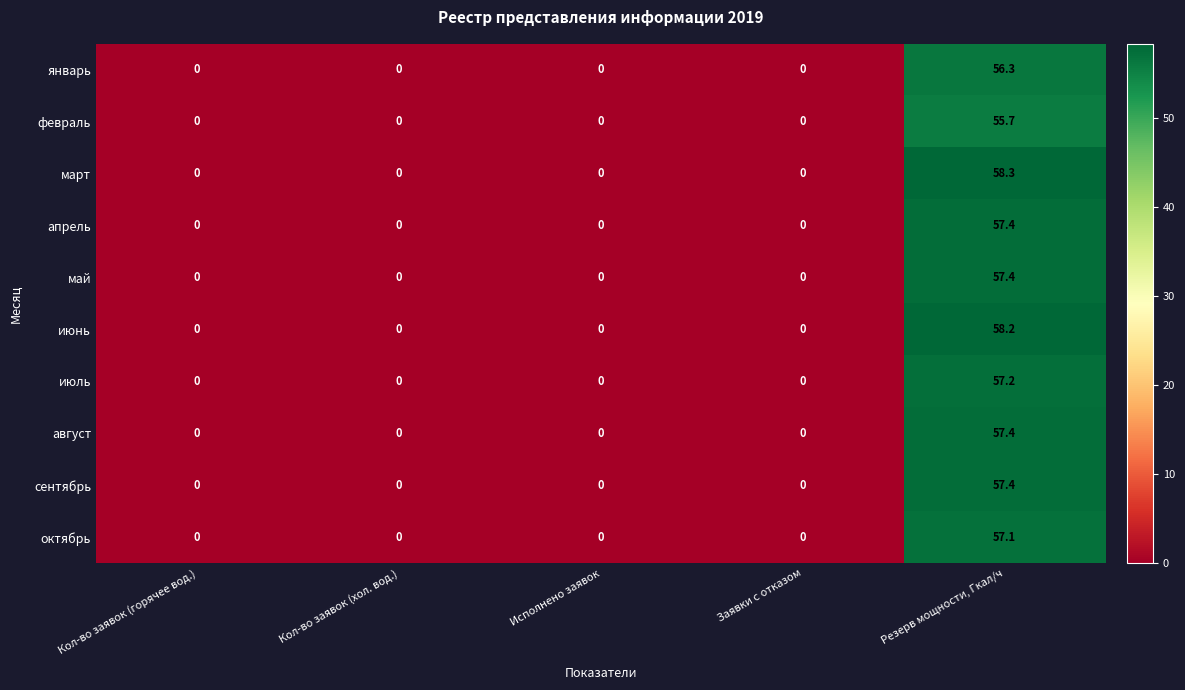

The value of май at Кол-во заявок (горячее вод.) is -25.1. True or false?

False